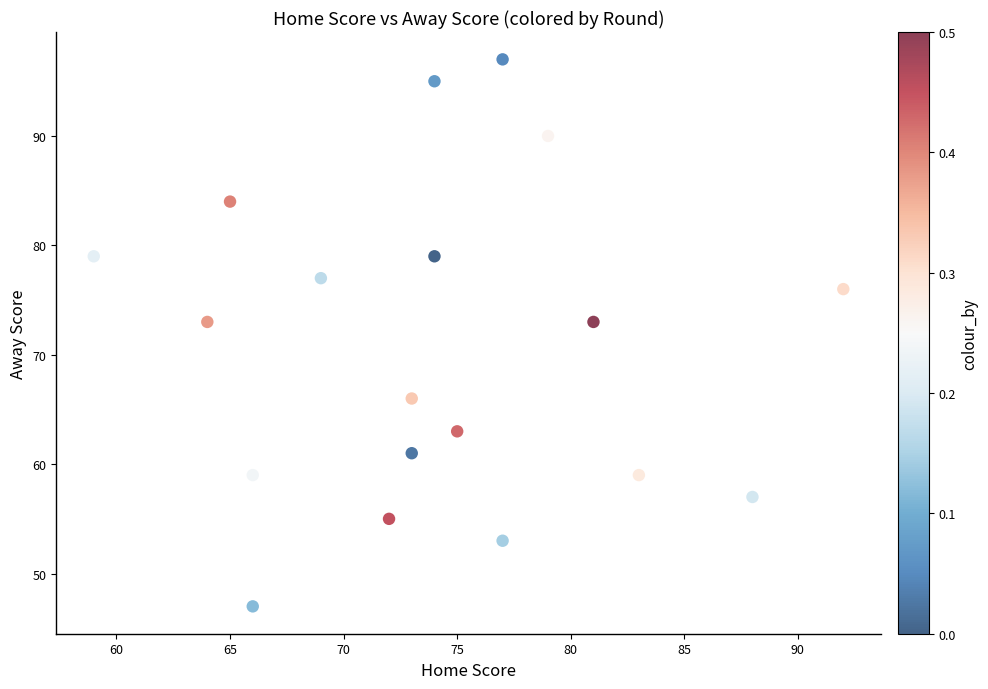

What is the range of X values (max minus min)?

33